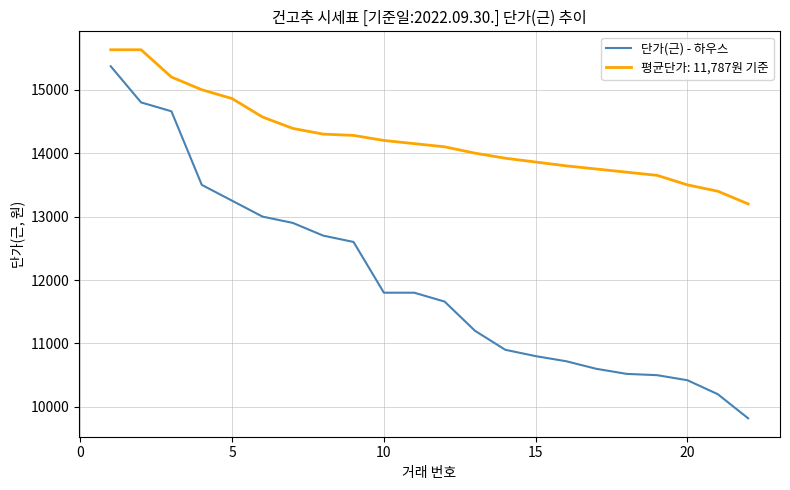

List the series in order of their overall mean, highest first.

평균단가: 11,787원 기준, 단가(근) - 하우스